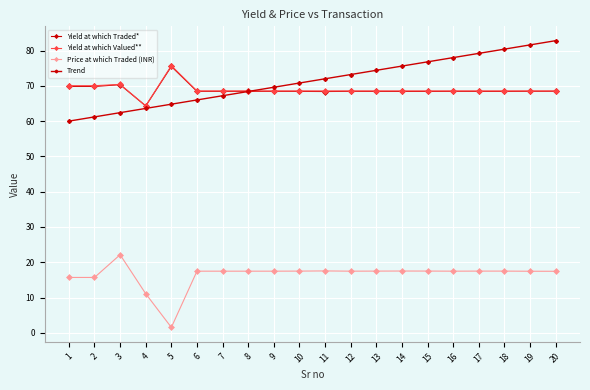

Where is Yield at which Valued** nearest to the value 70?

1